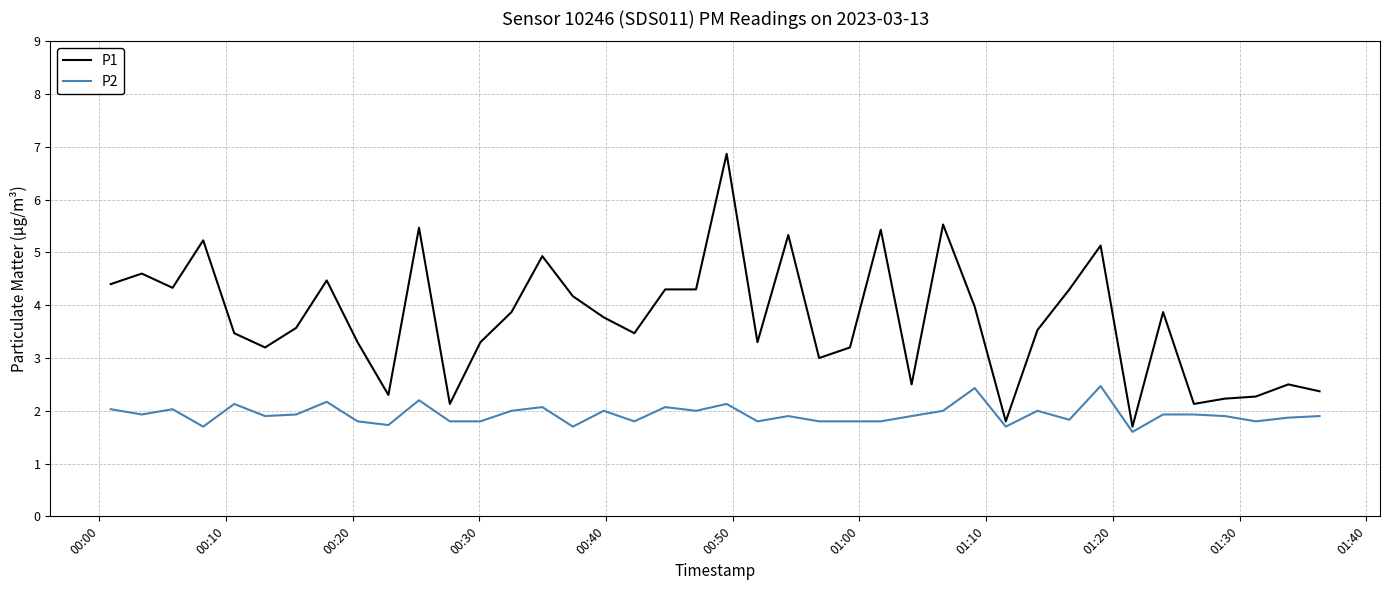

What is the difference between the maximum and minimum values in the P1 series?

5.2